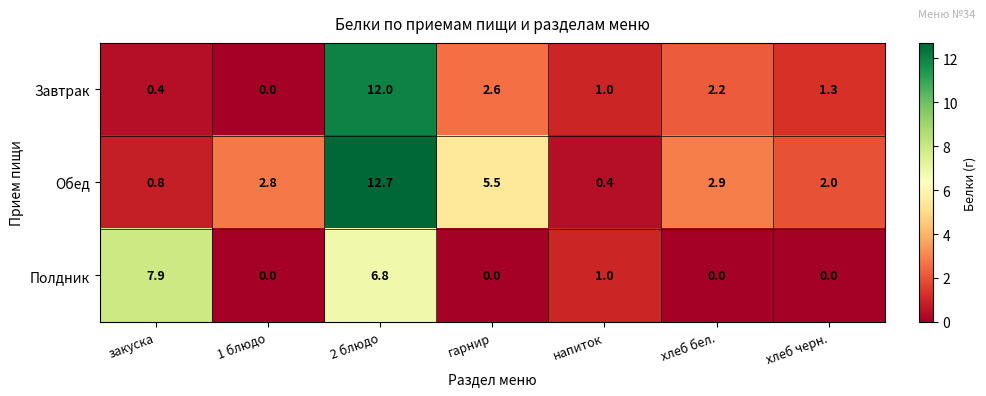

Is it true that Обед equals 0.3 at закуска?

False